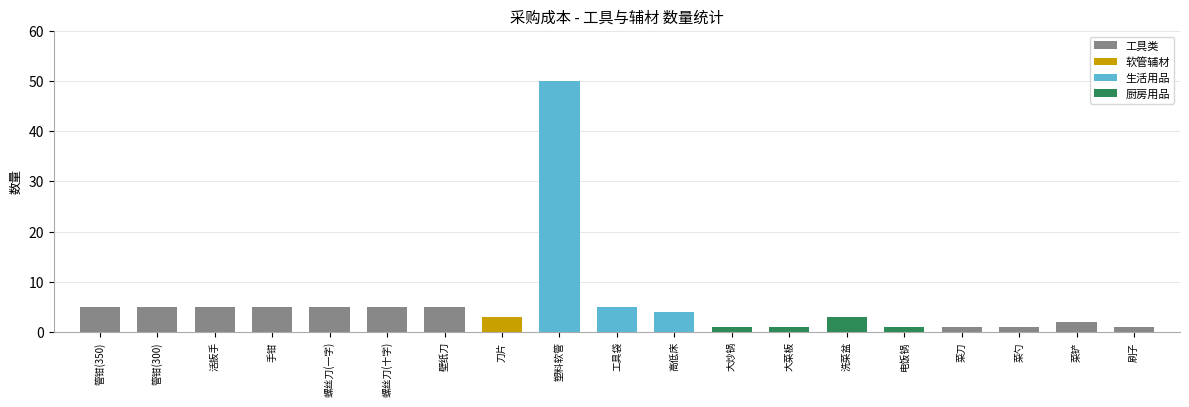

Reading left to right, transcribe all the data shown in this chart.

5	5	5	5	5	5	5	3	50	5	4	1	1	3	1	1	1	2	1